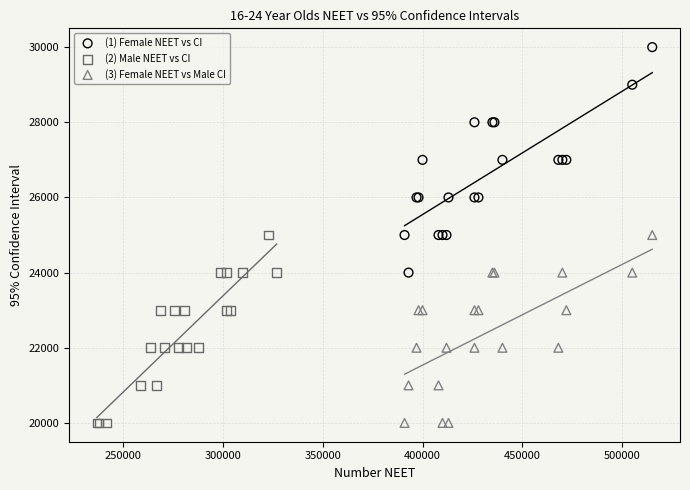

Which series contains the highest Y value?

(1) Female NEET vs CI